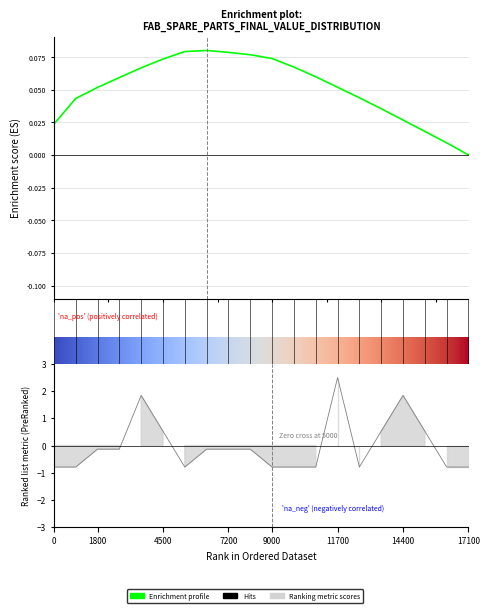

How many positive values are there?

6